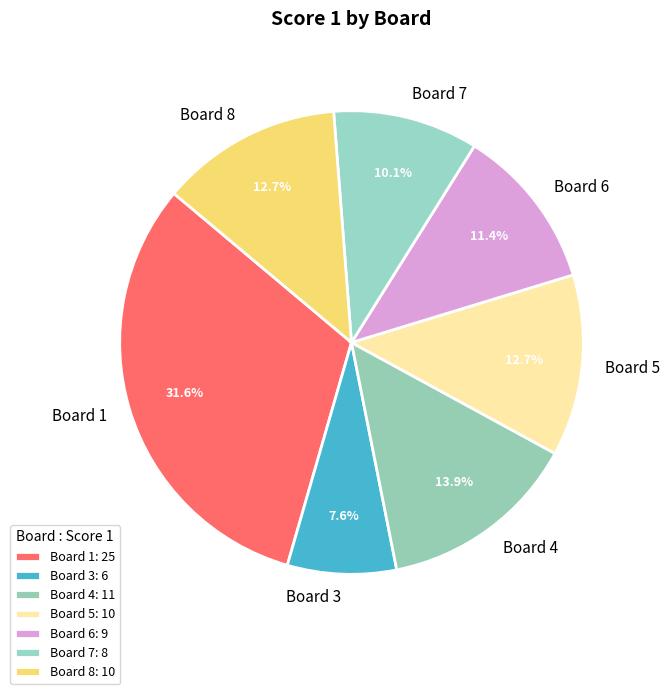

What portion of the pie excludes Board 3?

92.4%